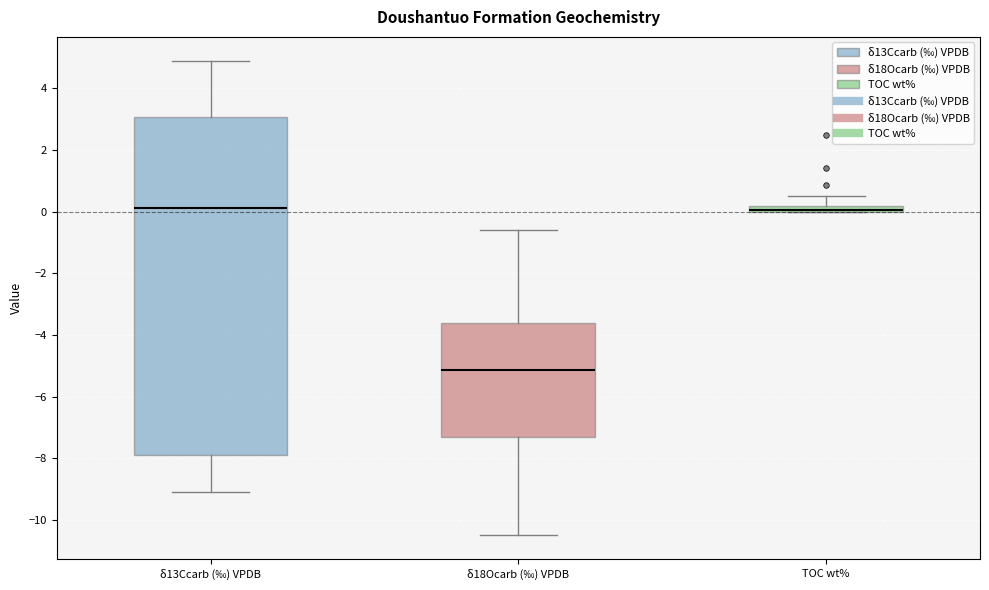

Which box is the tallest, from its lower edge to its upper edge?

δ13Ccarb (‰) VPDB